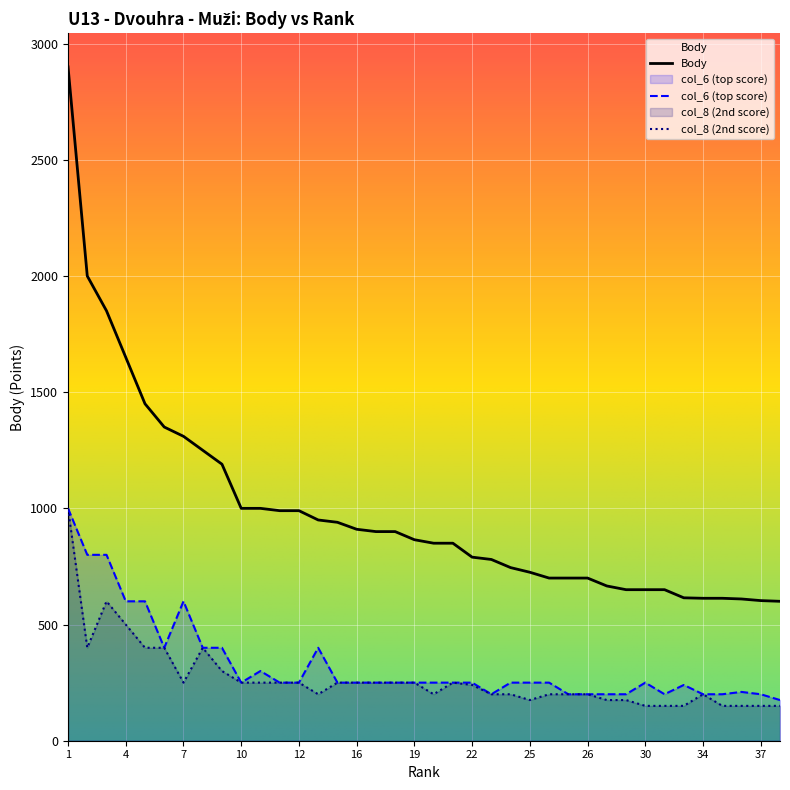

The value of col_8 at 7 is 250. True or false?

True